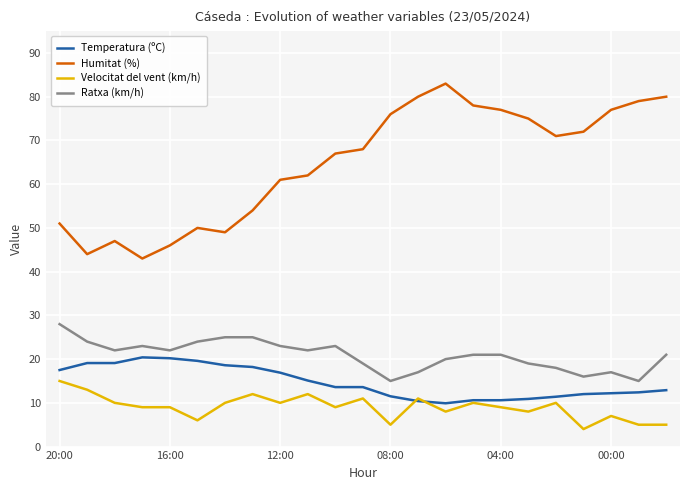

List the series in order of their peak value, lowest first.

Velocitat del vent (km/h), Temperatura (ºC), Ratxa (km/h), Humitat (%)